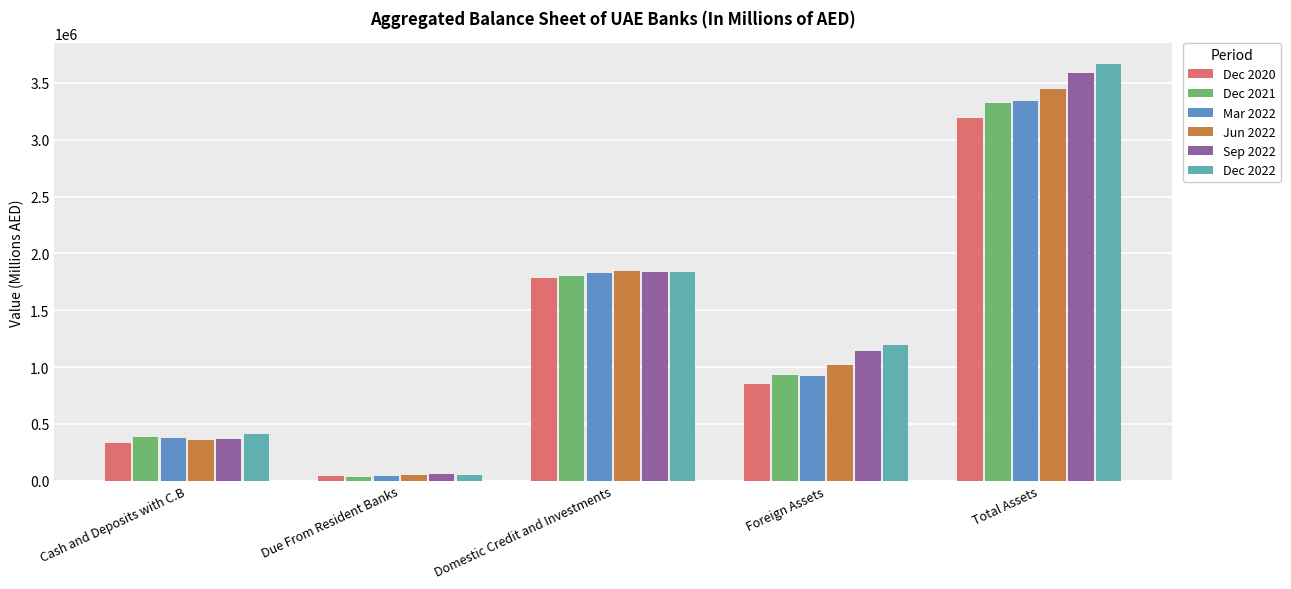

The Sep 2022 series shows 56397 at Due From Resident Banks. True or false?

True